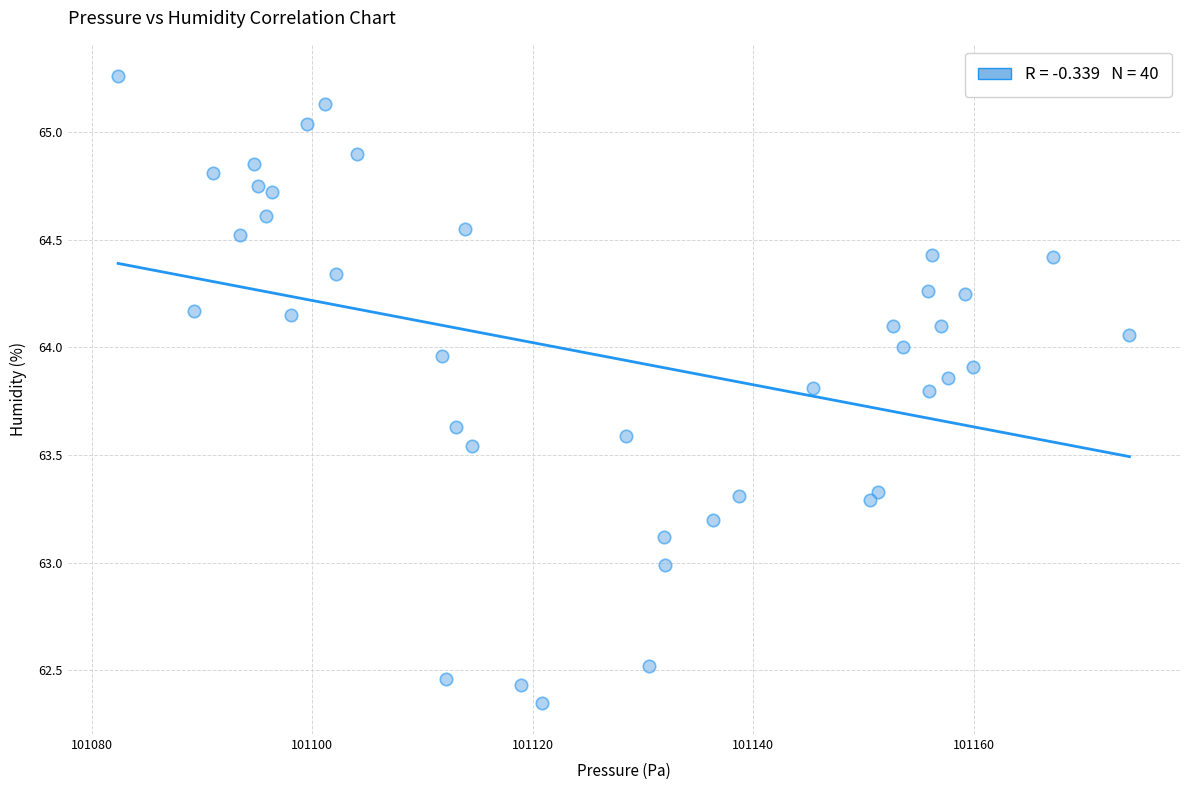

What is the range of Y values (max minus min)?

2.9